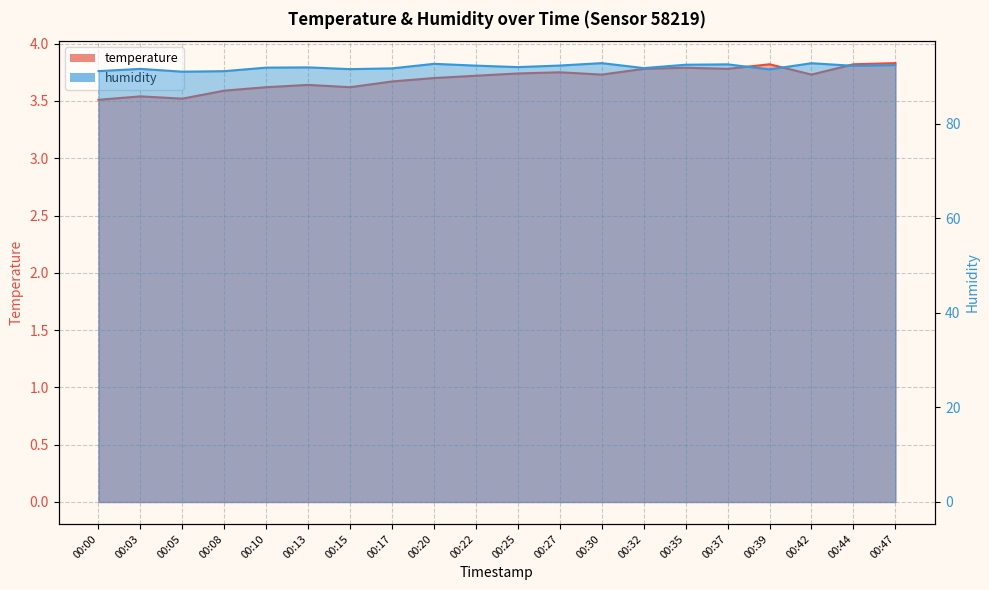

What are all the series names shown in the legend?

temperature, humidity